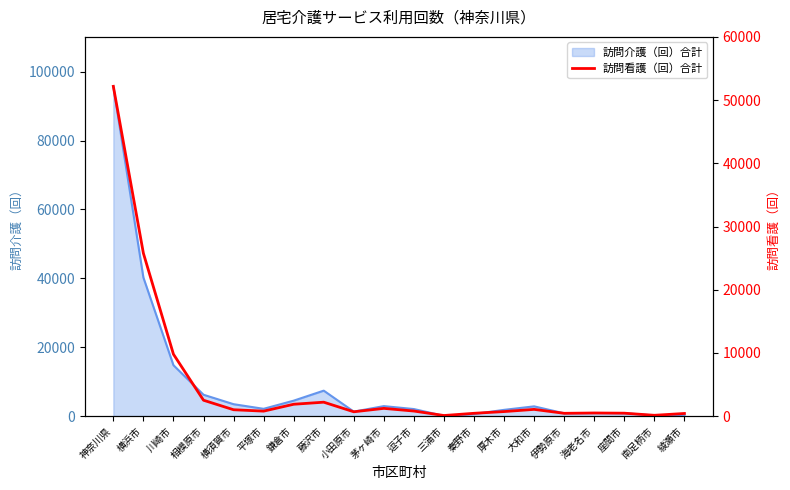

What position from the right is 大和市?

6